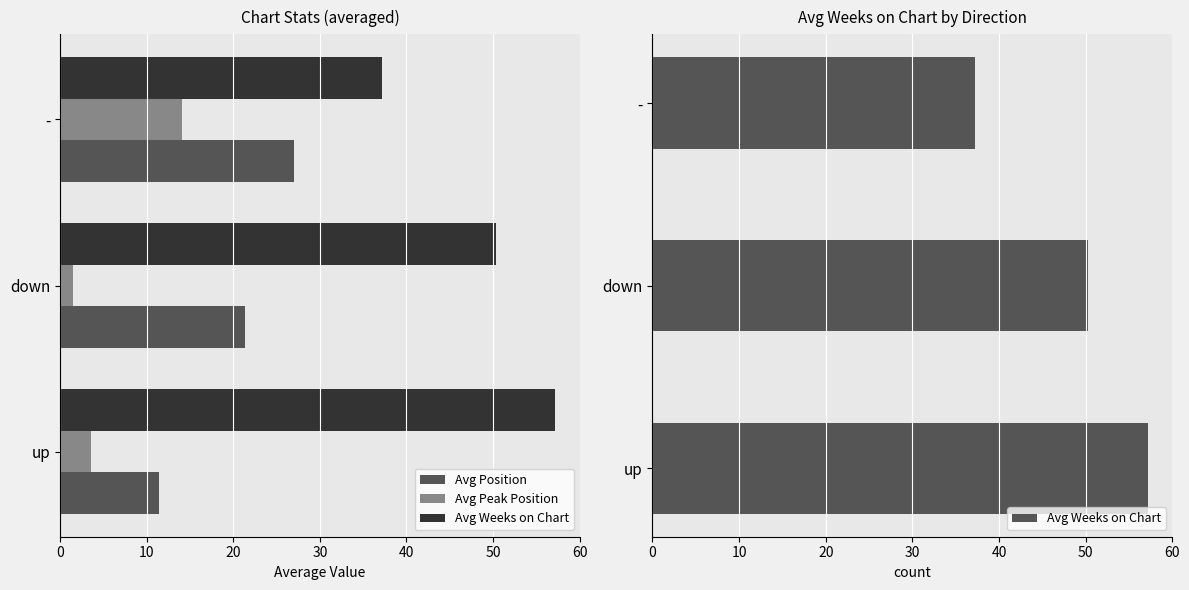

Which series has the largest range (max minus min)?

Avg Weeks on Chart